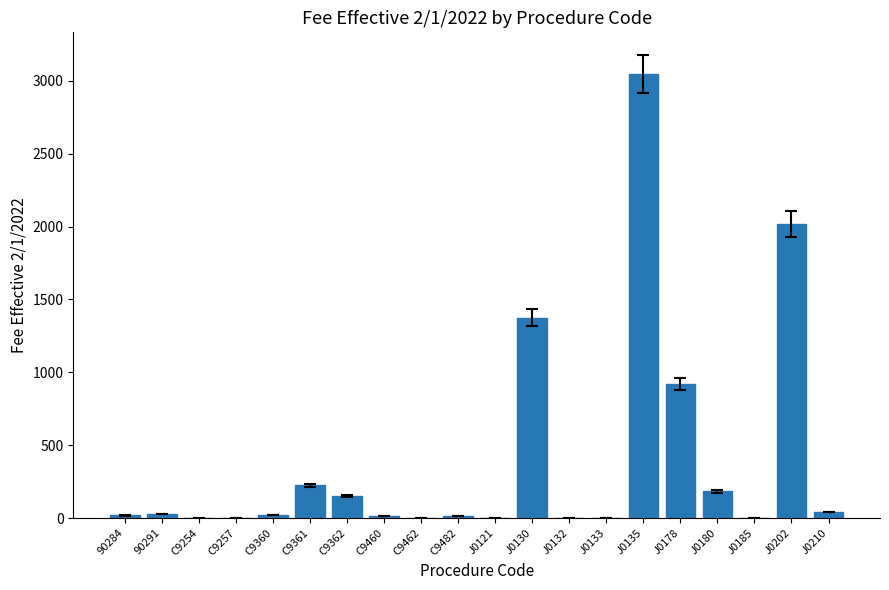

What is the sum of the values at 90284 and J0130?

1393.3